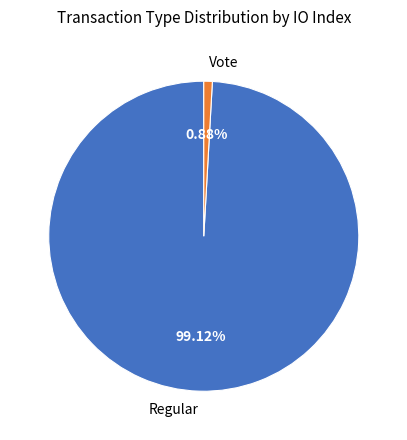

To the nearest percent, what portion does Vote represent?

1%